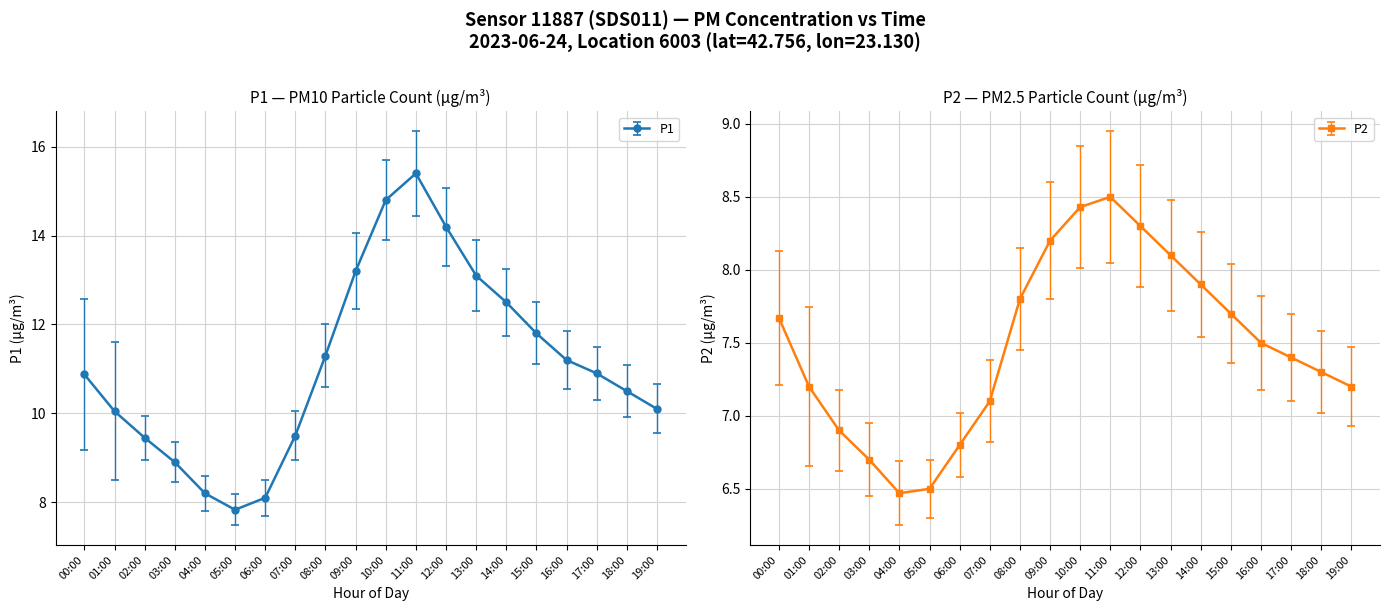

What is the difference between the second highest and minimum values in the P1 series?

7.0